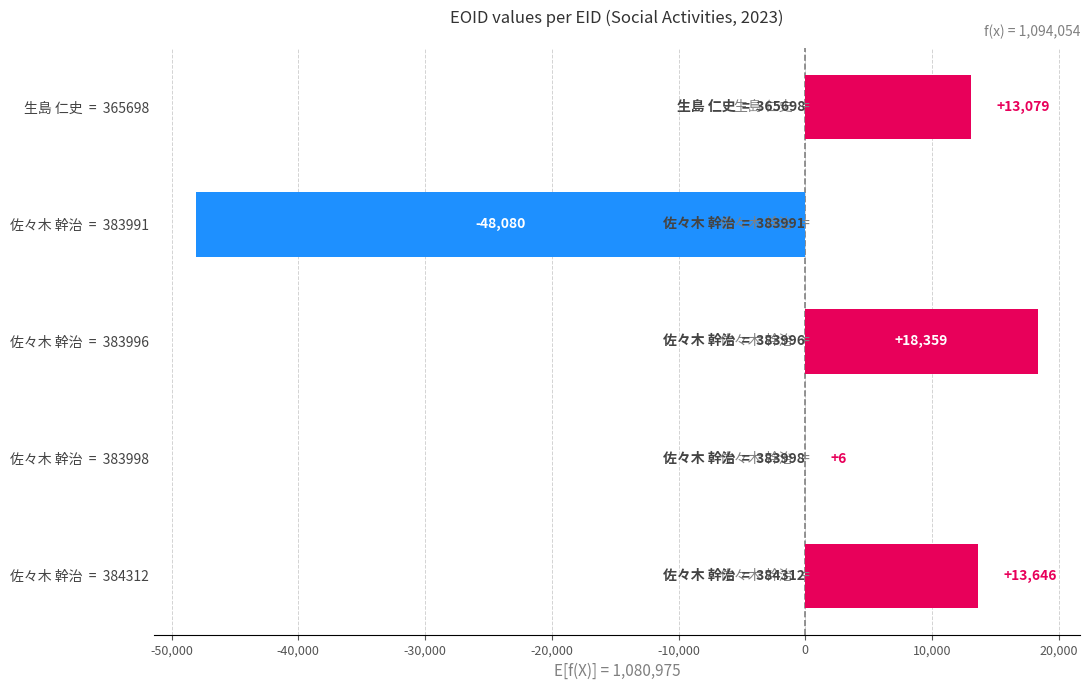

Which category has the highest value across all series?

佐々木 幹治  =  383996